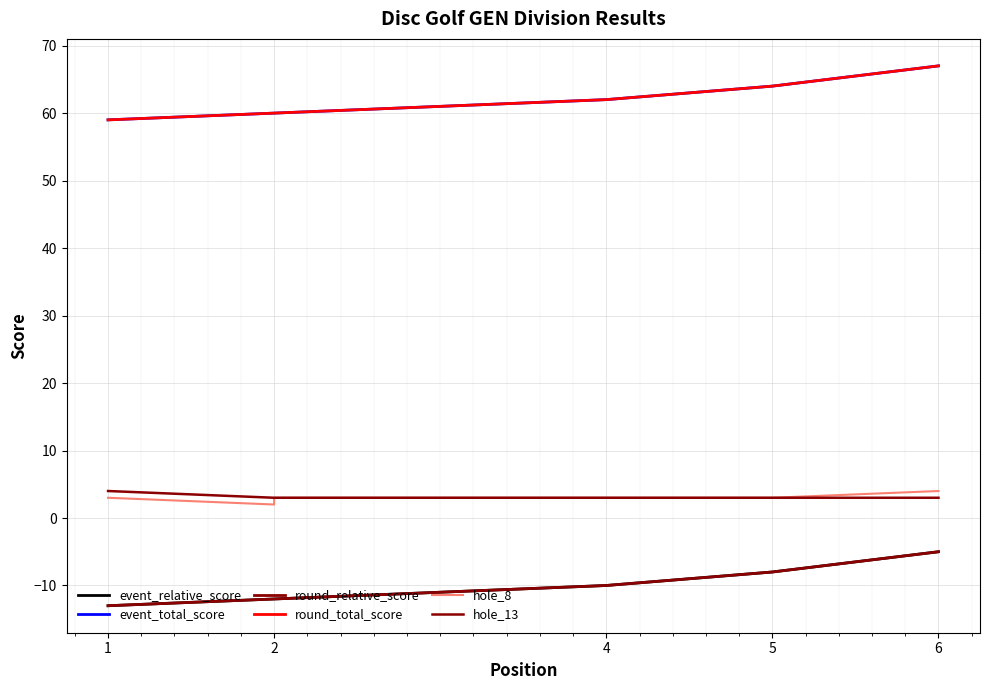

What is the minimum value for event_relative_score?

-13